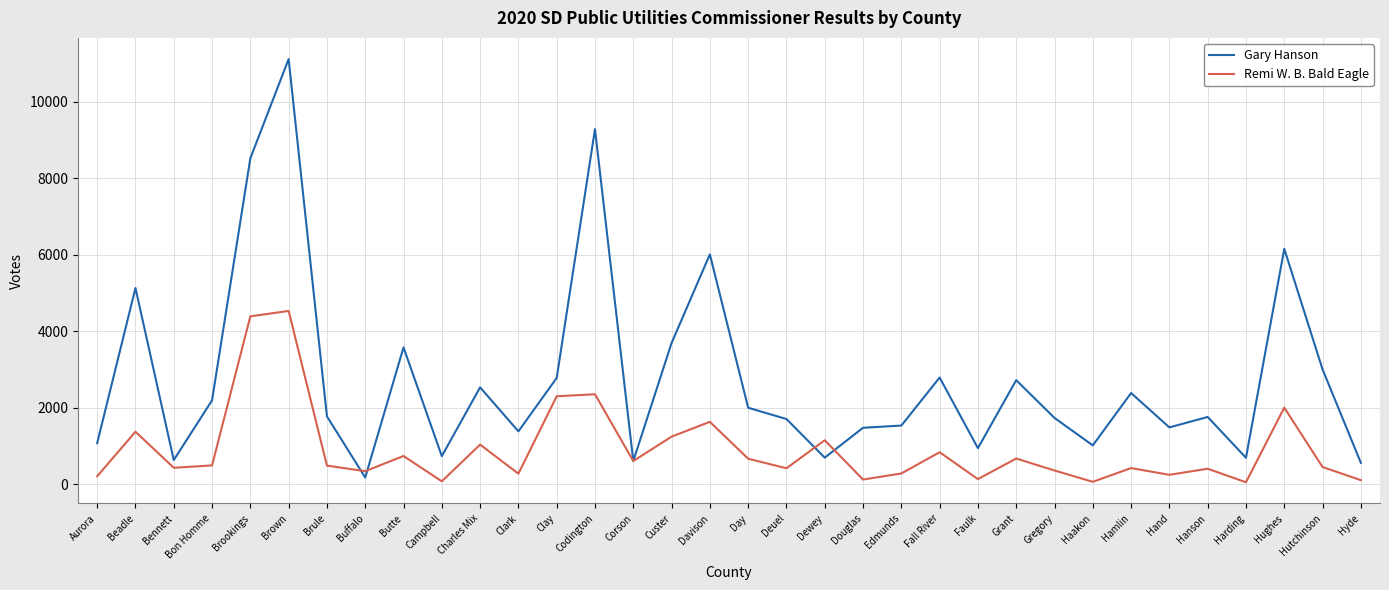

The value of Remi W. B. Bald Eagle at Brule is 486. True or false?

True